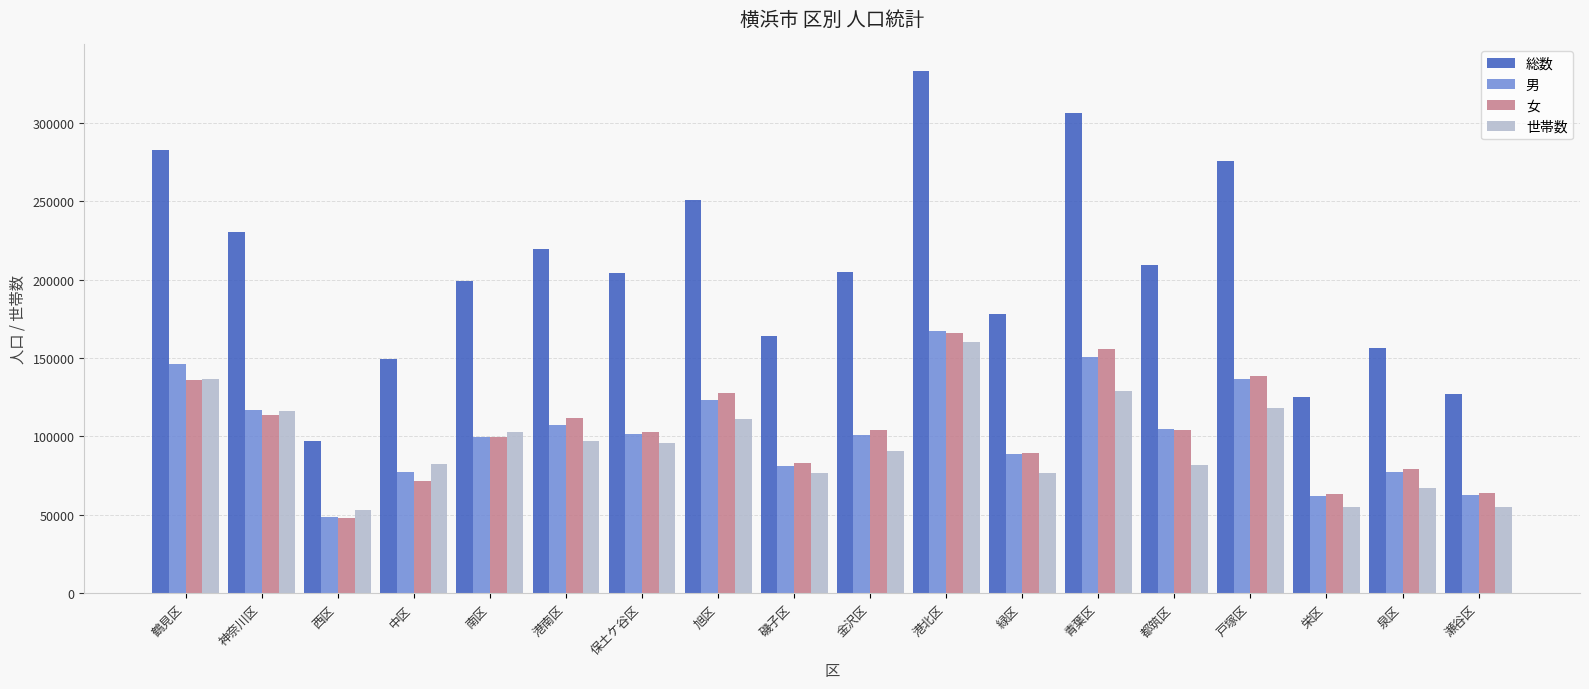

What is the approximate value of 女 at 戸塚区, to the nearest 50?

138600